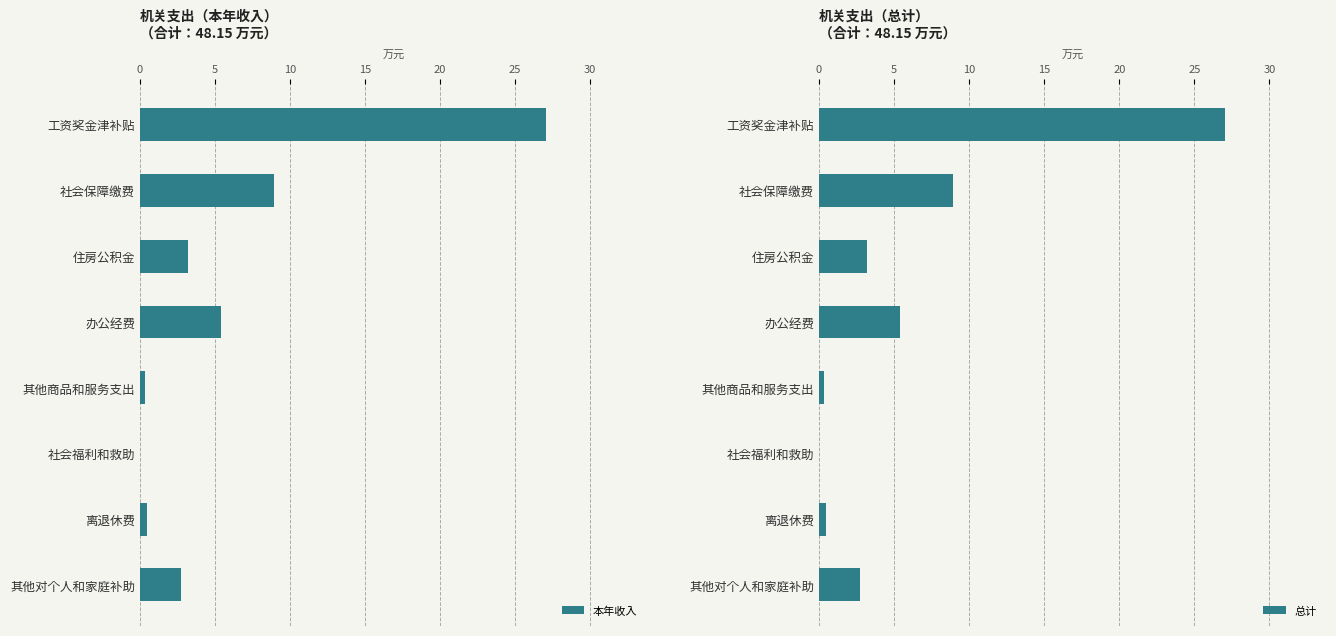

Which series has the largest total across all categories?

本年收入